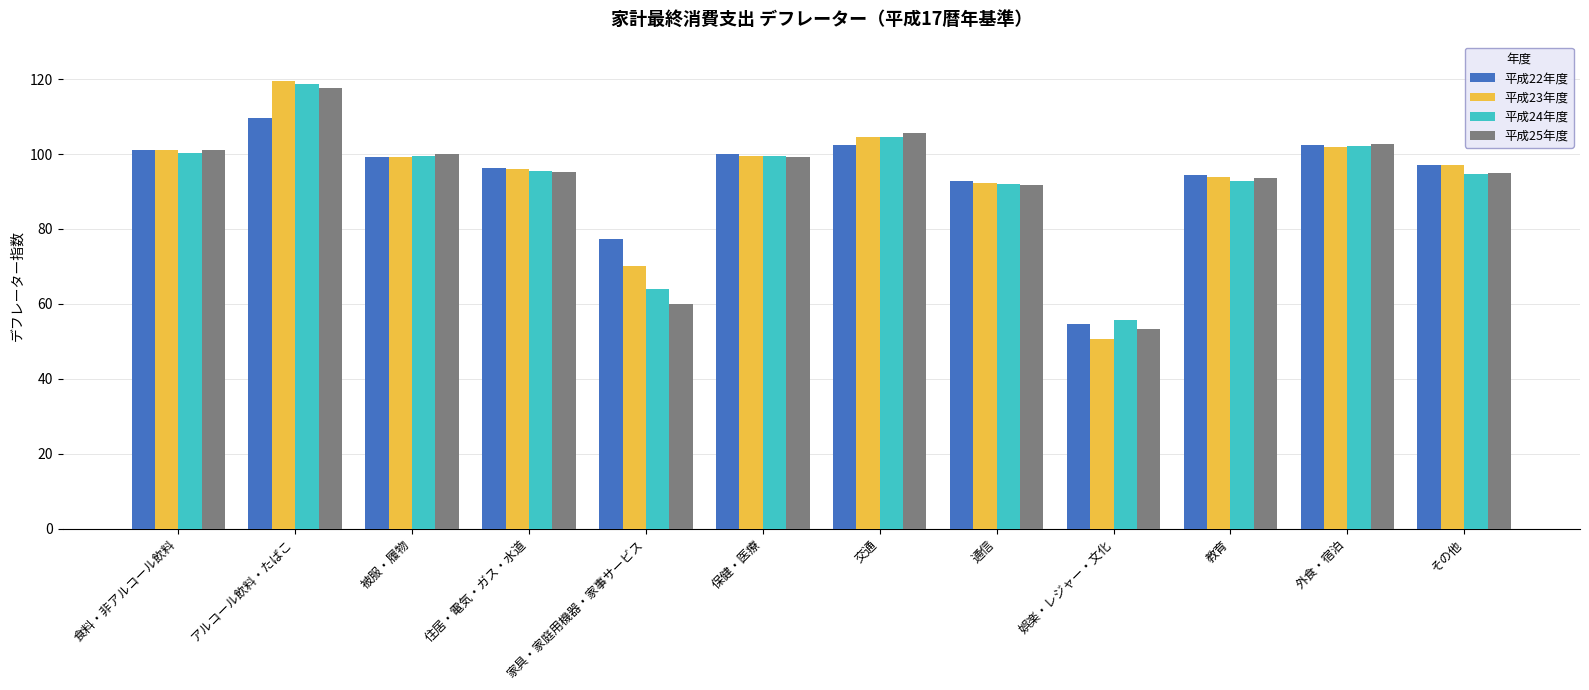

At how many categories does at least one series exceed 75?

11